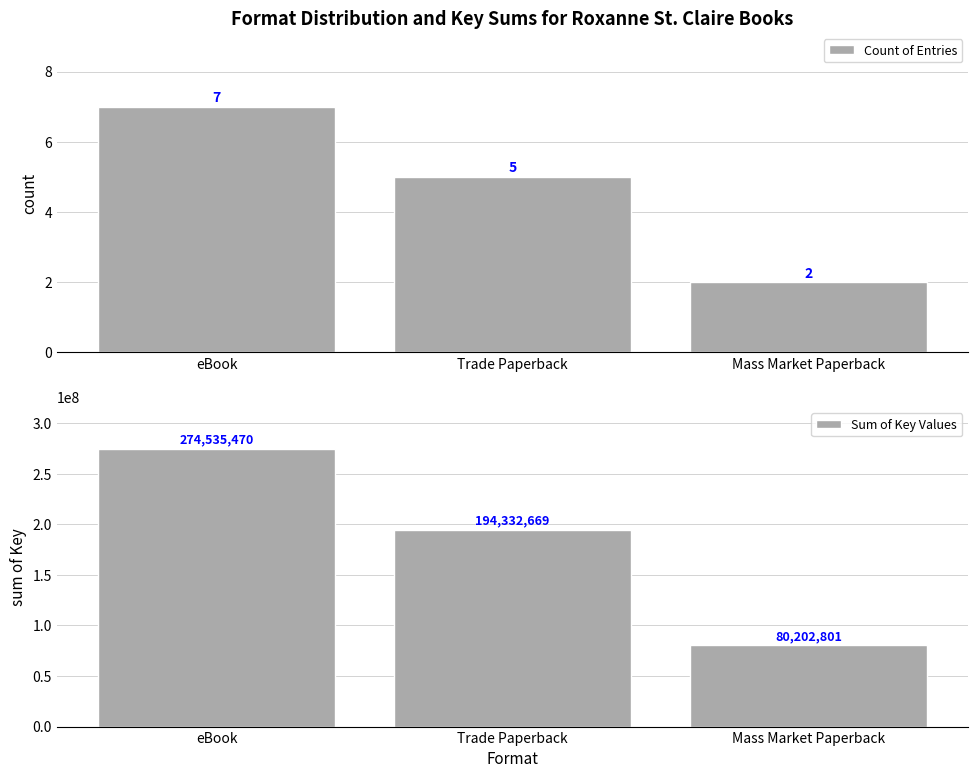

Which series changed the most between Trade Paperback and Mass Market Paperback?

Sum of Key Values